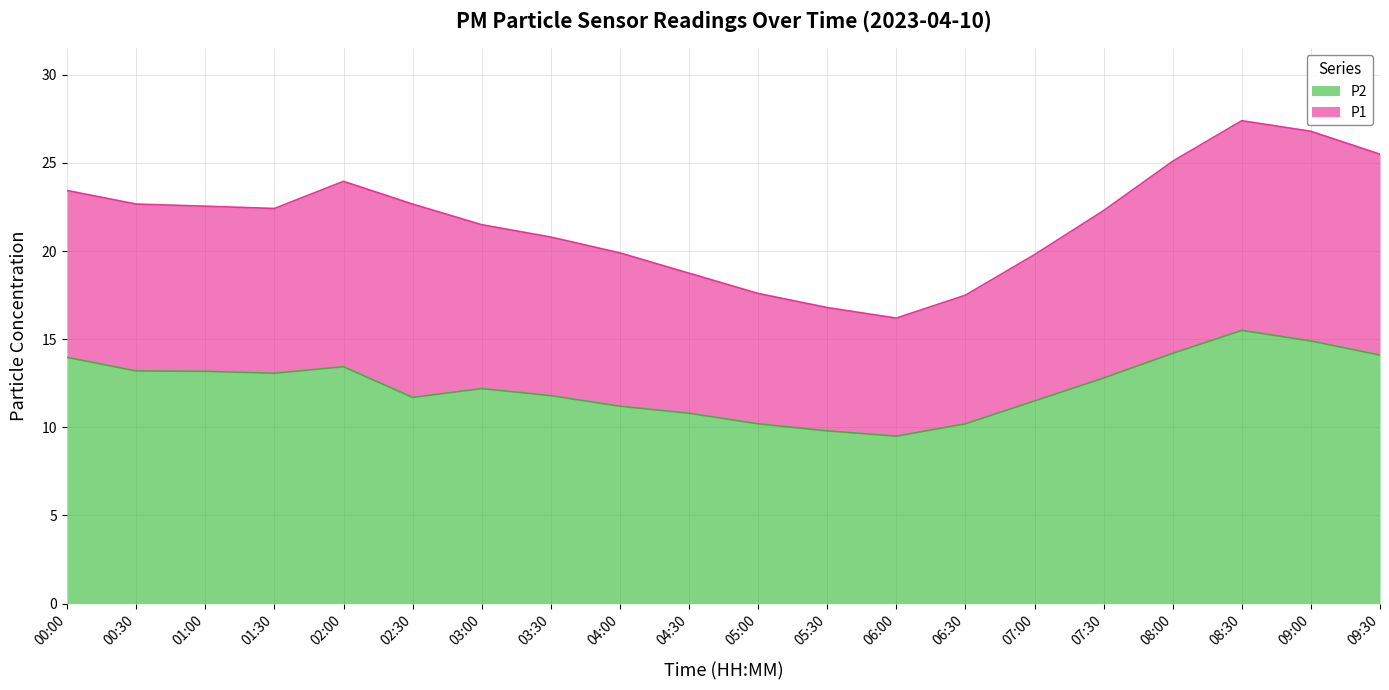

At which category is the sum across all series the highest?

08:30